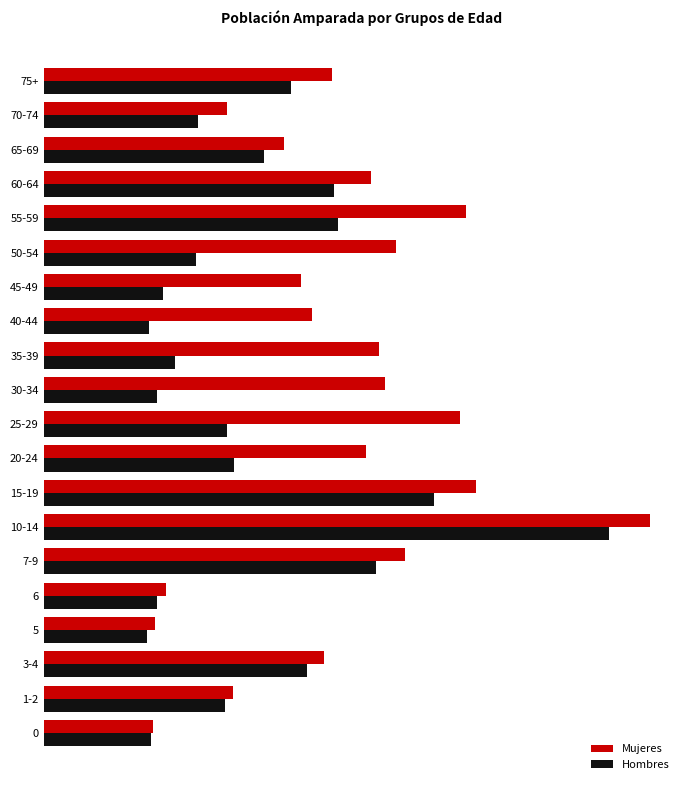

What are all the series names shown in the legend?

Mujeres, Hombres